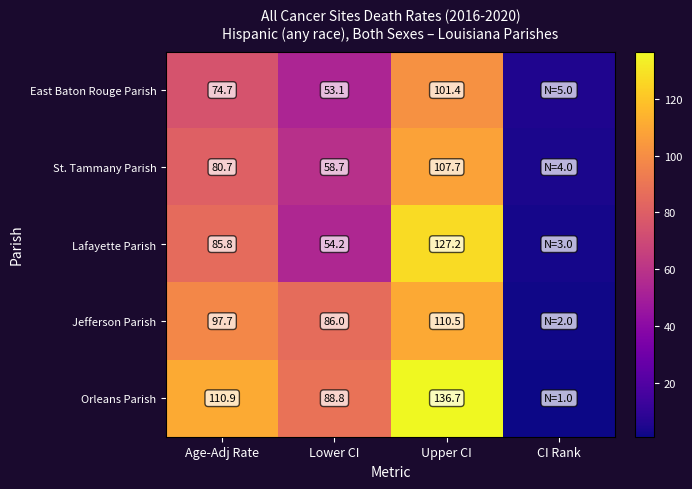

True or false: East Baton Rouge Parish has a value of 53.1 at Lower CI.

True